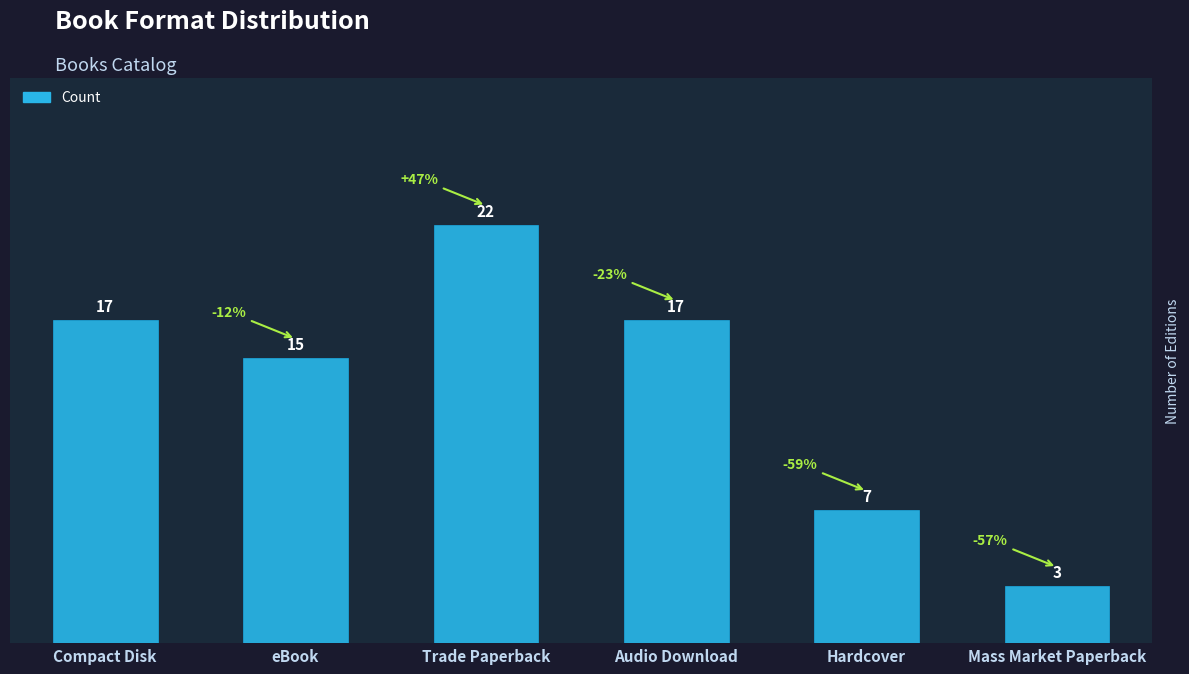

What position from the left is Compact Disk?

1